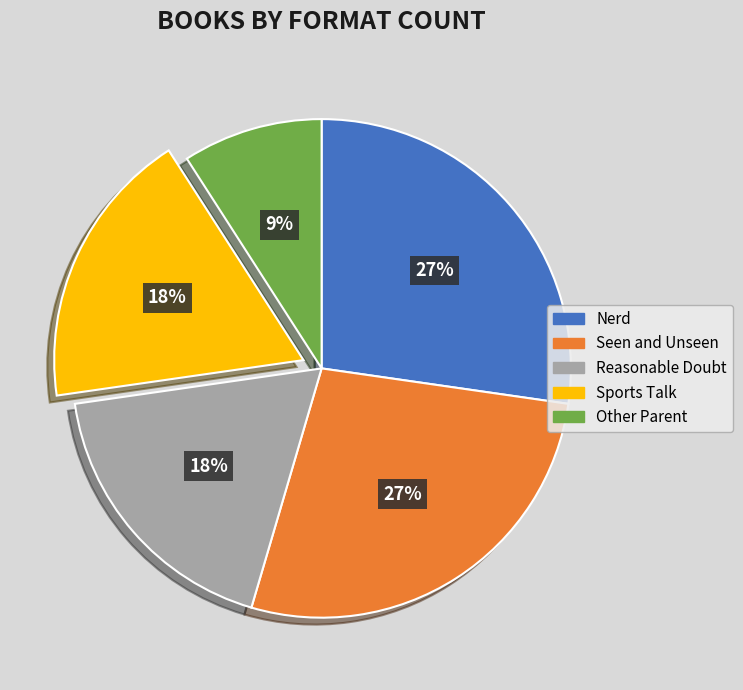

Do Seen and Unseen and Sports Talk together represent more than half of the pie?

No